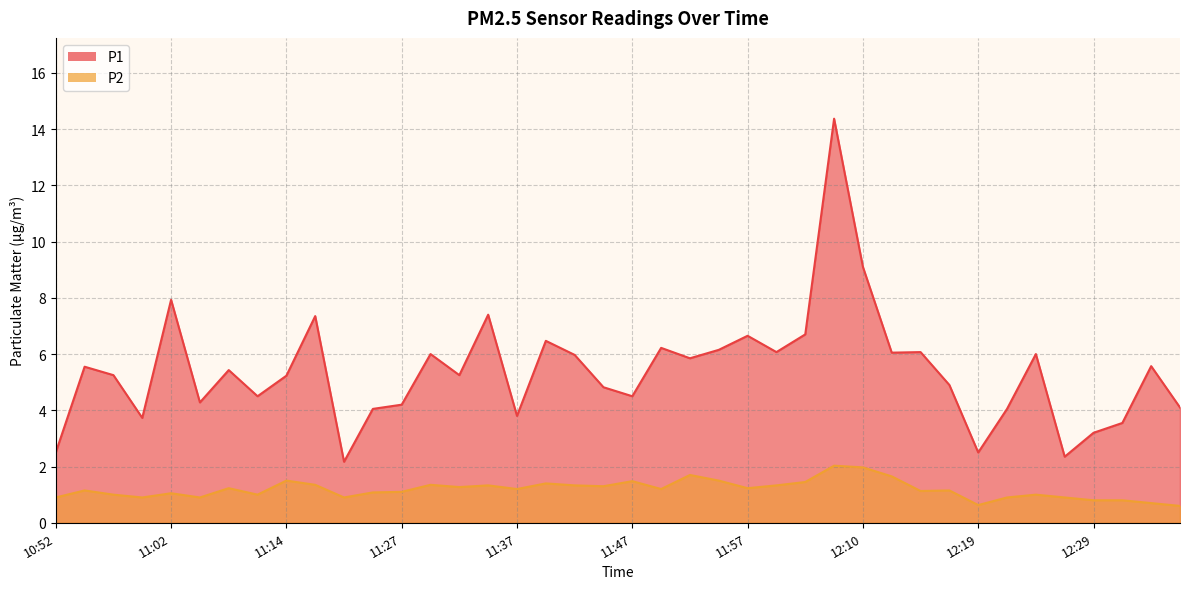

What value does the P2 series have at 12:19?

0.6